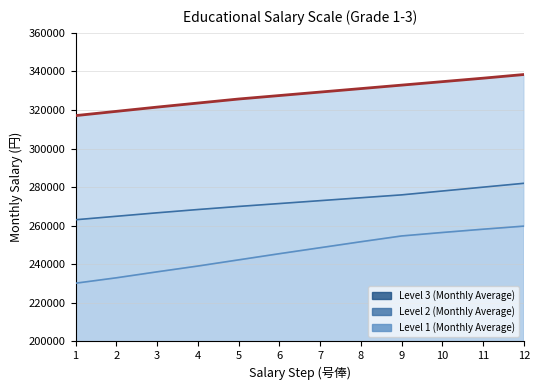

Rank the series by their maximum value, from lowest to highest.

Level 1 (Monthly Average), Level 2 (Monthly Average), Level 3 (Monthly Average)